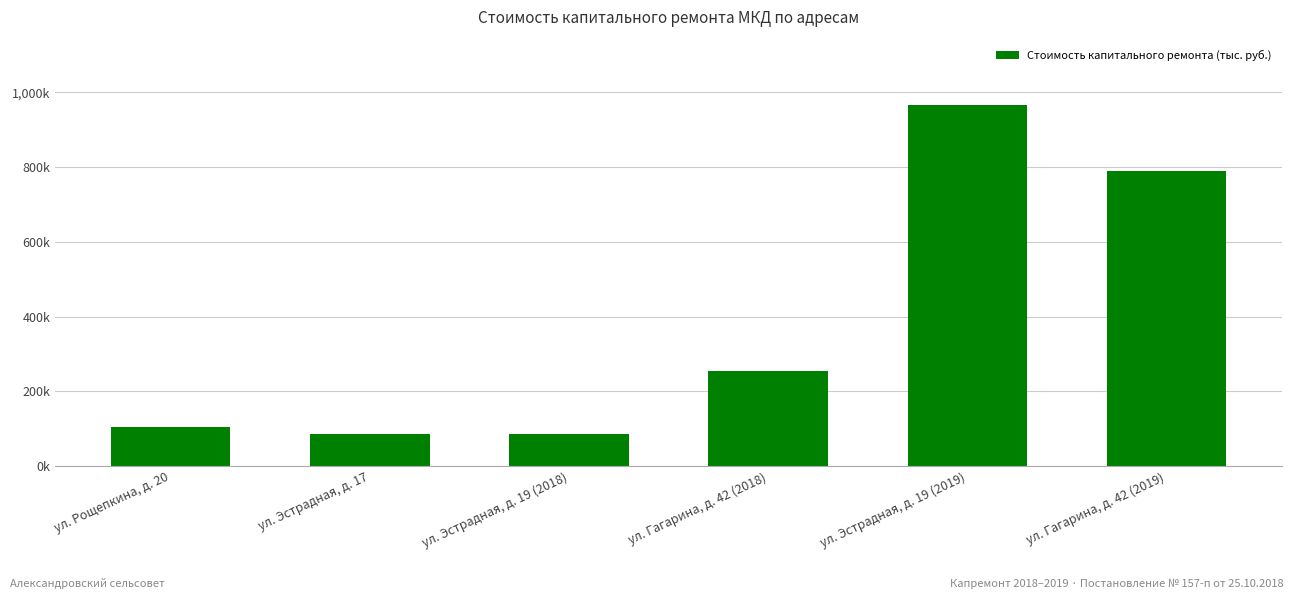

Which has a higher value, ул. Рощепкина, д. 20 or ул. Гагарина, д. 42 (2019)?

ул. Гагарина, д. 42 (2019)